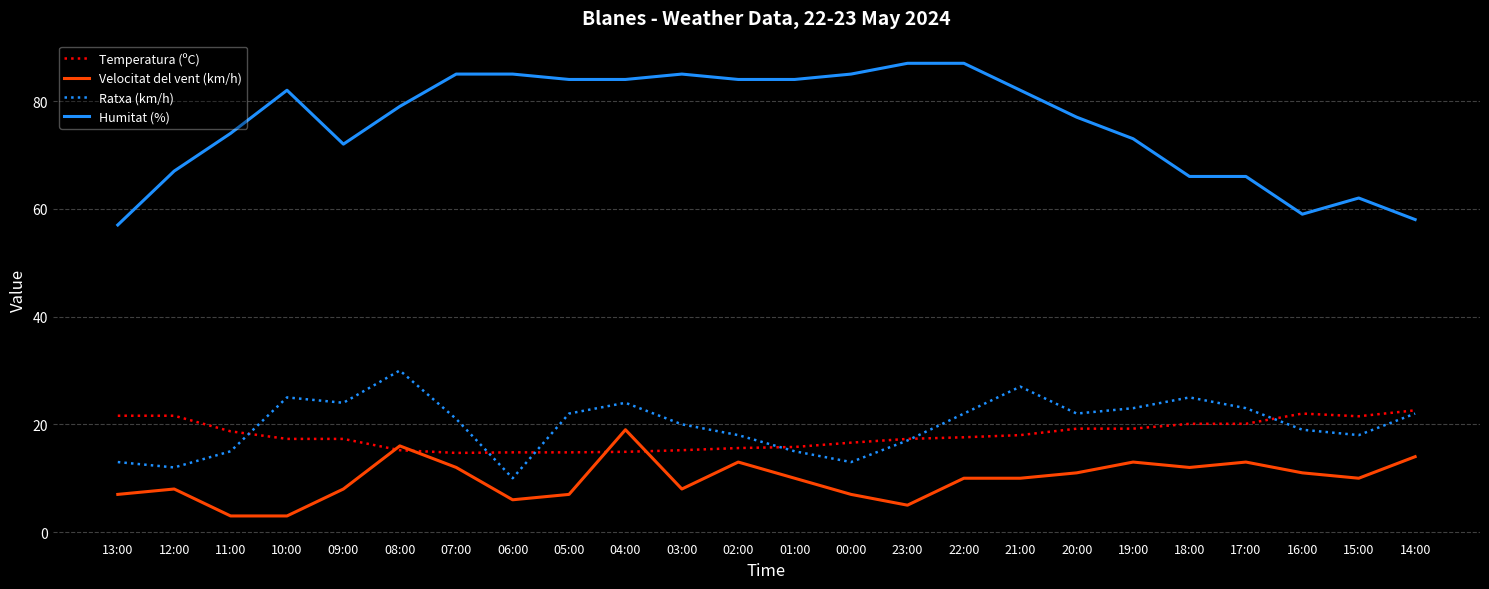

At 21:00, list the series in order from largest to smallest.

Humitat (%), Ratxa (km/h), Temperatura (ºC), Velocitat del vent (km/h)